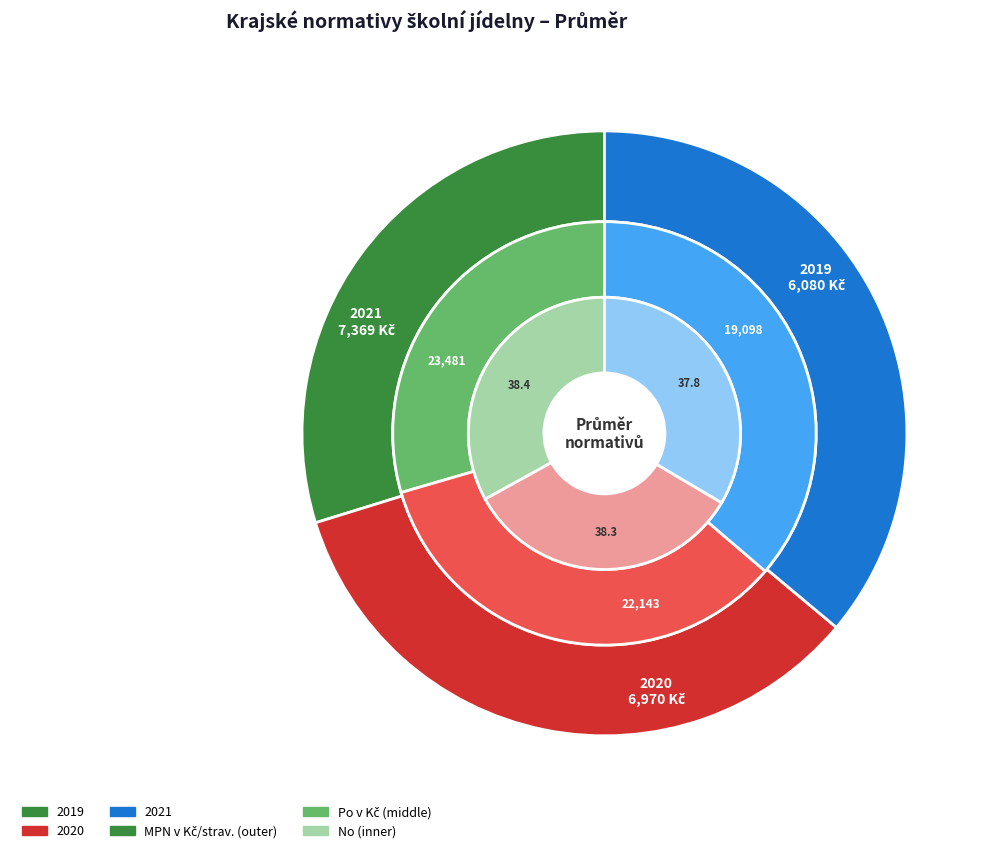

True or false: 2019 accounts for 48% of the total.

False